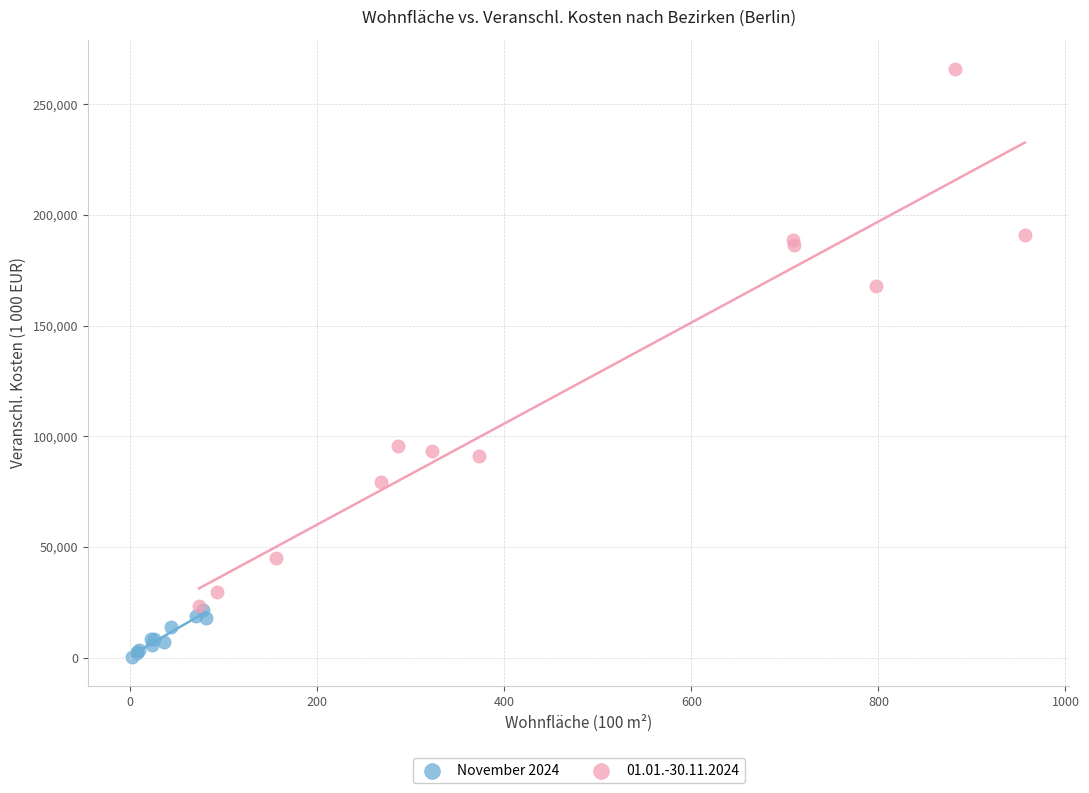

Which series contains the lowest Y value?

November 2024